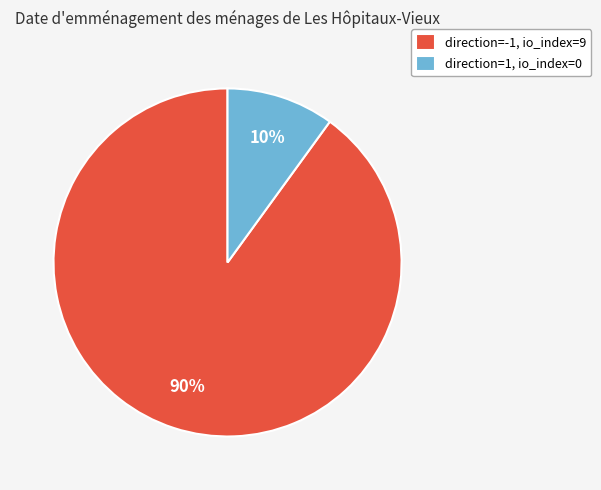

To the nearest percent, what is the combined percentage of direction=1, io_index=0 and direction=-1, io_index=9?

100%